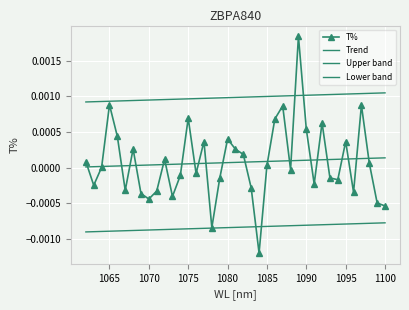

At how many categories does at least one series exceed 0?

39